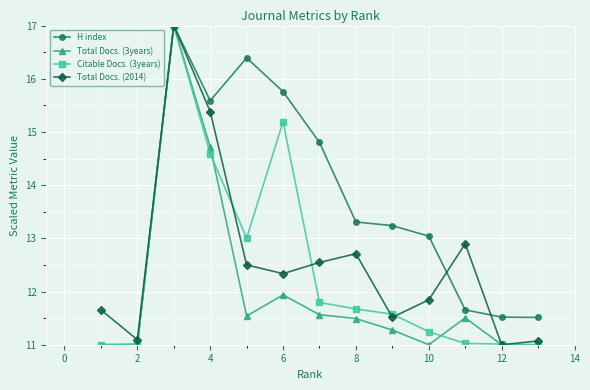

Rank the series by their maximum value, from lowest to highest.

H index, Total Docs. (3years), Citable Docs. (3years), Total Docs. (2014)